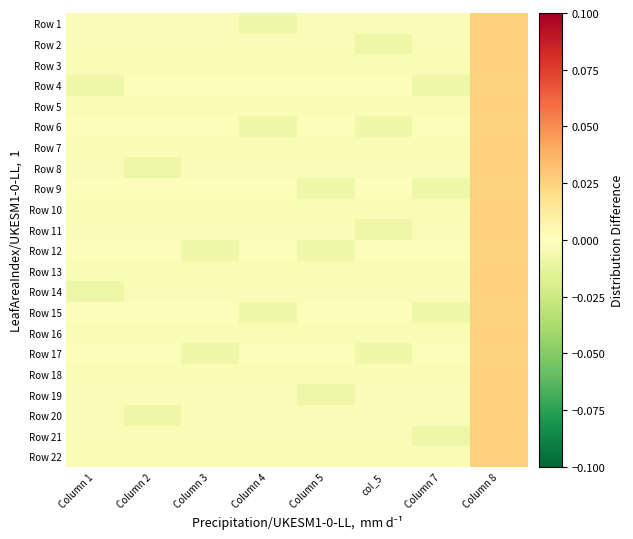

What is the total value across all series at Column 1?

-0.1